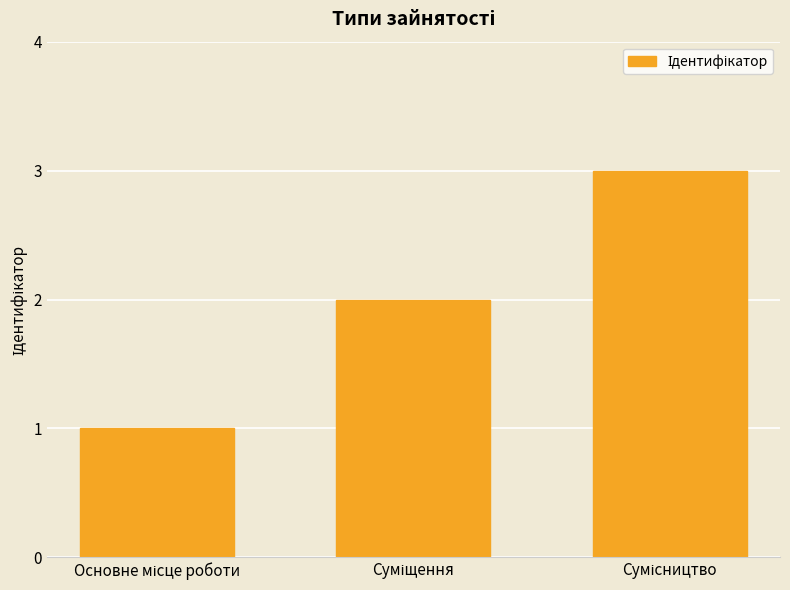

What is the maximum value shown in the chart?

3